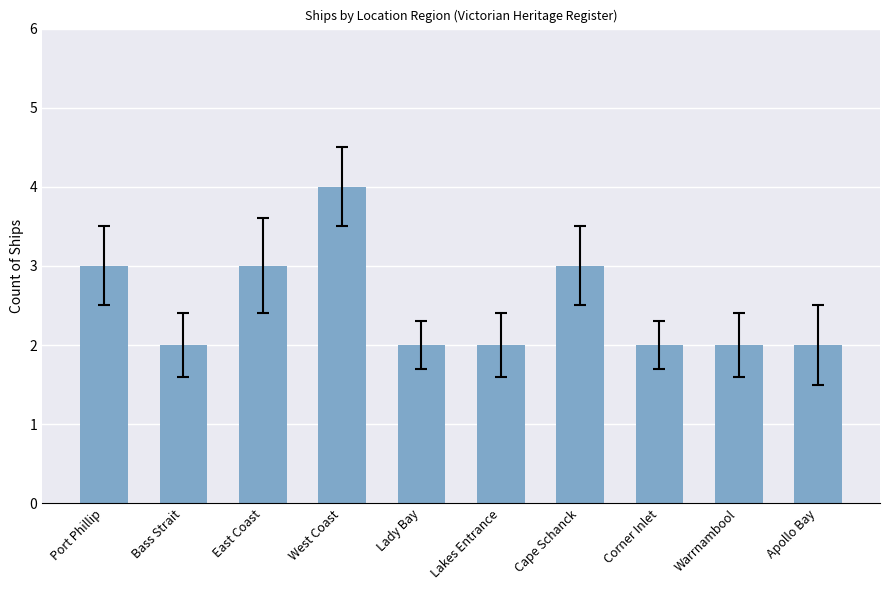

What is the maximum value shown in the chart?

4